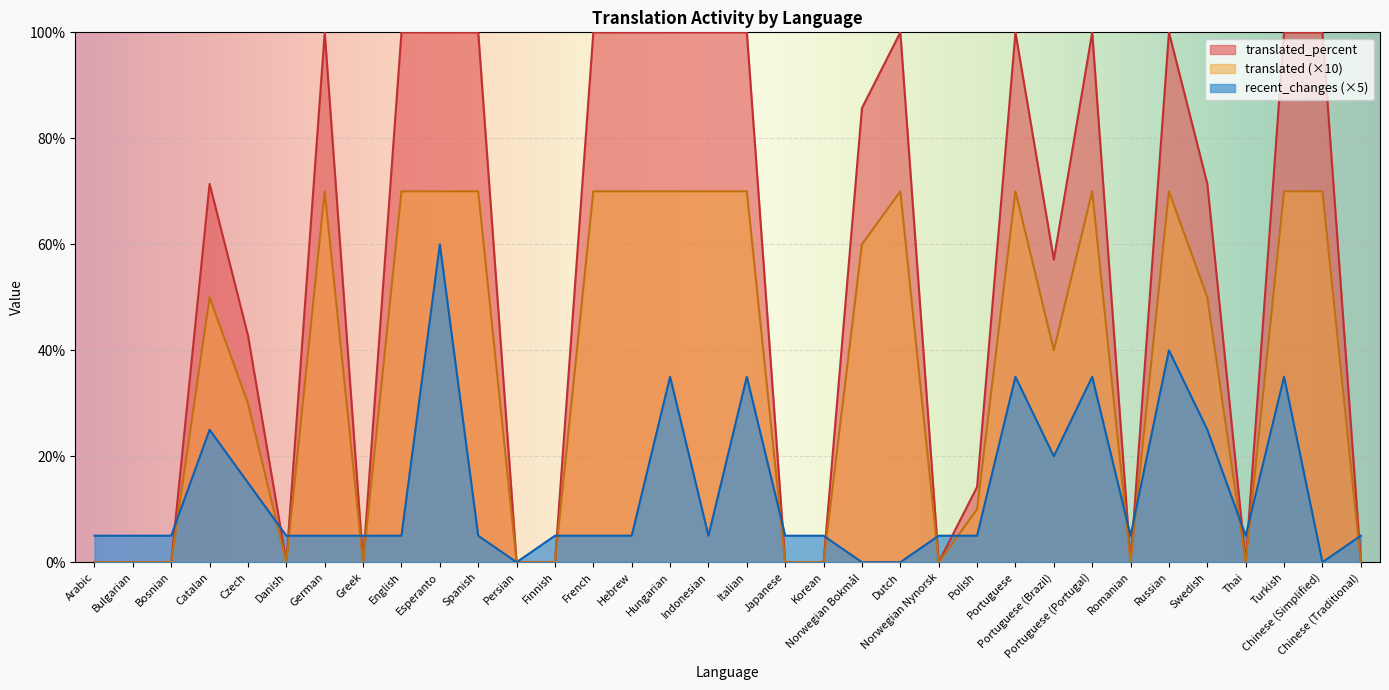

What is the spread (max minus min) of values at Spanish?

95.0